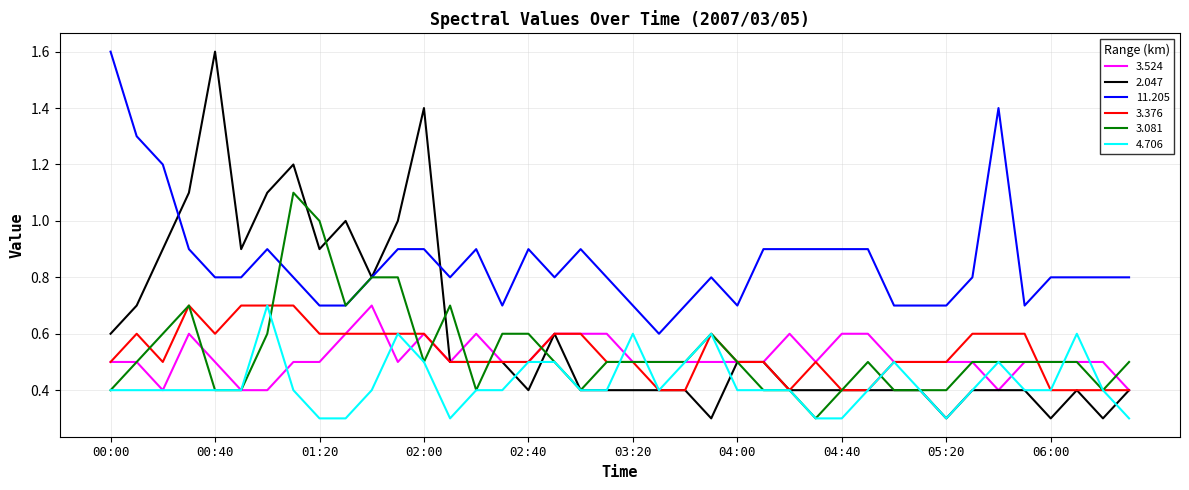

How many lines are shown in the chart?

6